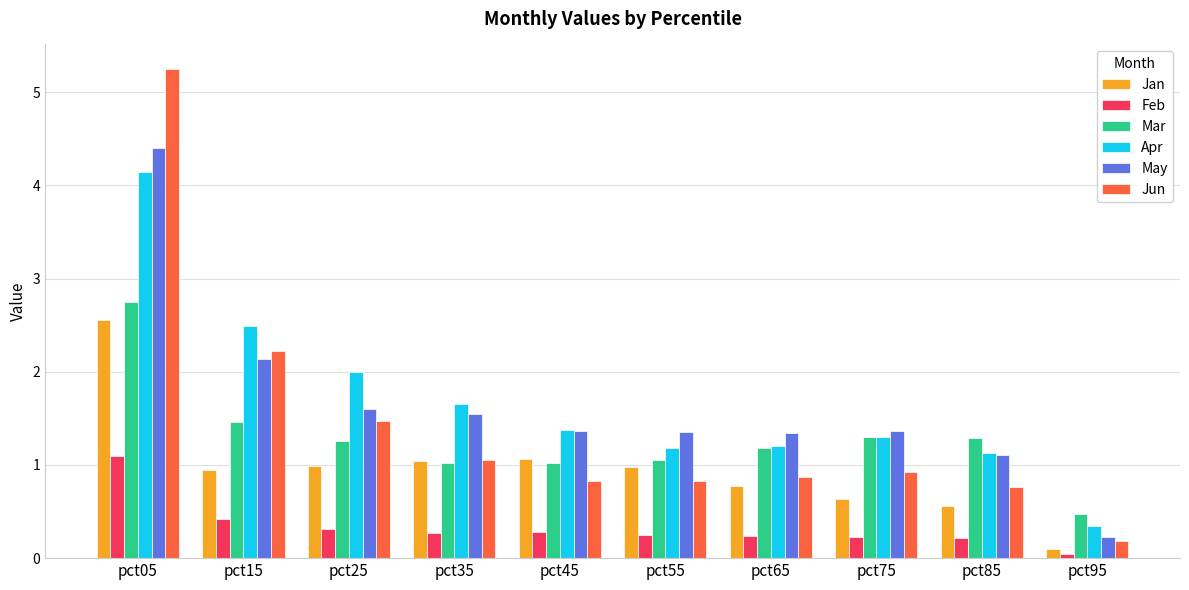

Which category has the highest value in the Jun series?

pct05